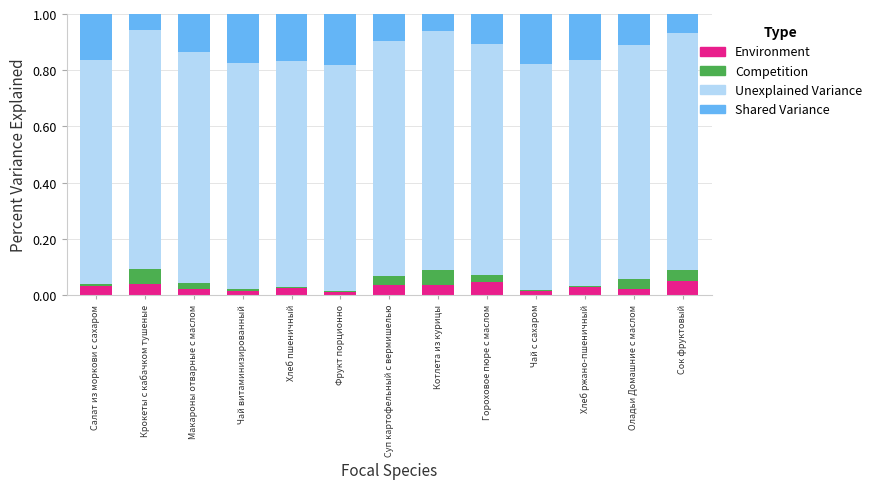

What is the sum of all Environment values?

0.4